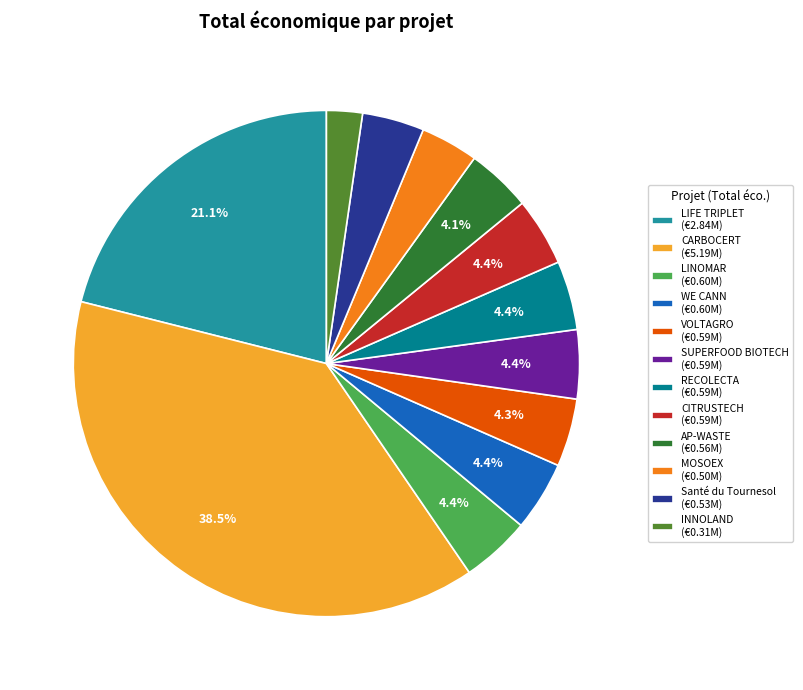

Does WE CANN (€0.60M) represent more than half of the total?

No